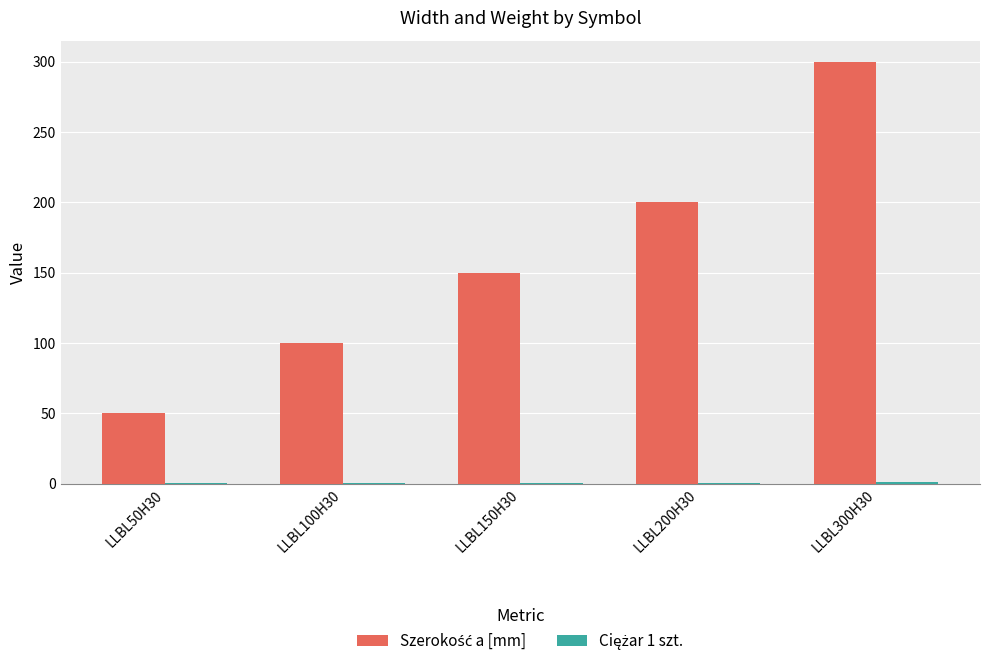

Which label corresponds to the largest value in the chart?

LLBL300H30